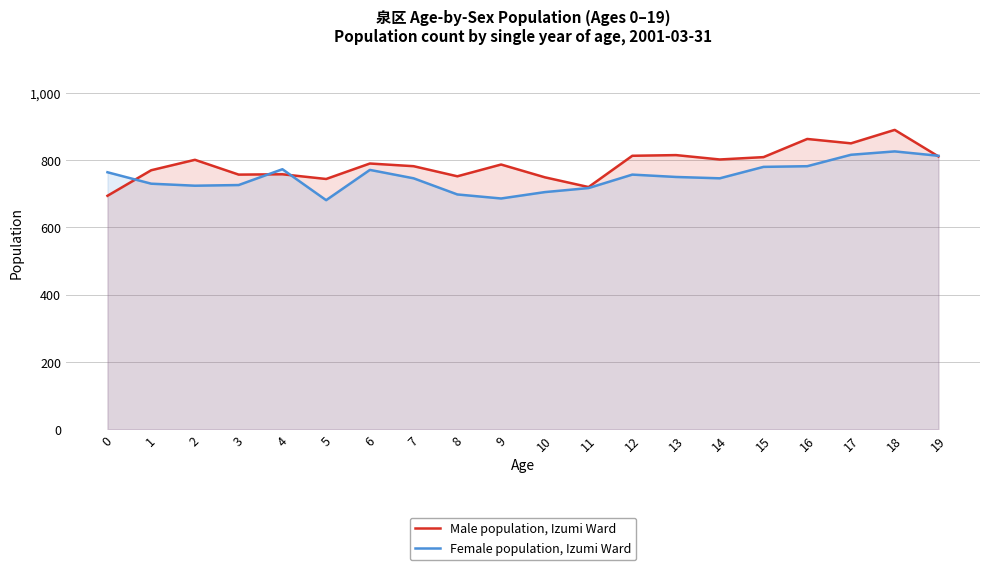

Reading left to right, what are all the values shown in this chart?

Male population, Izumi Ward: 0=694	1=770	2=801	3=757	4=758	5=744	6=790	7=782	8=752	9=787	10=749	11=720	12=813	13=815	14=802	15=809	16=863	17=850	18=890	19=811
Female population, Izumi Ward: 0=764	1=730	2=724	3=726	4=773	5=681	6=771	7=746	8=698	9=686	10=705	11=717	12=757	13=750	14=746	15=780	16=782	17=816	18=826	19=813